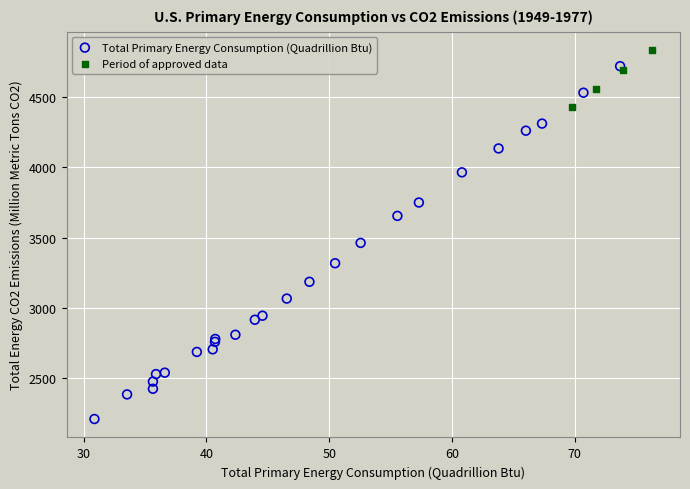

What are all the series names shown in the legend?

Total Primary Energy Consumption (Quadrillion Btu), Period of approved data